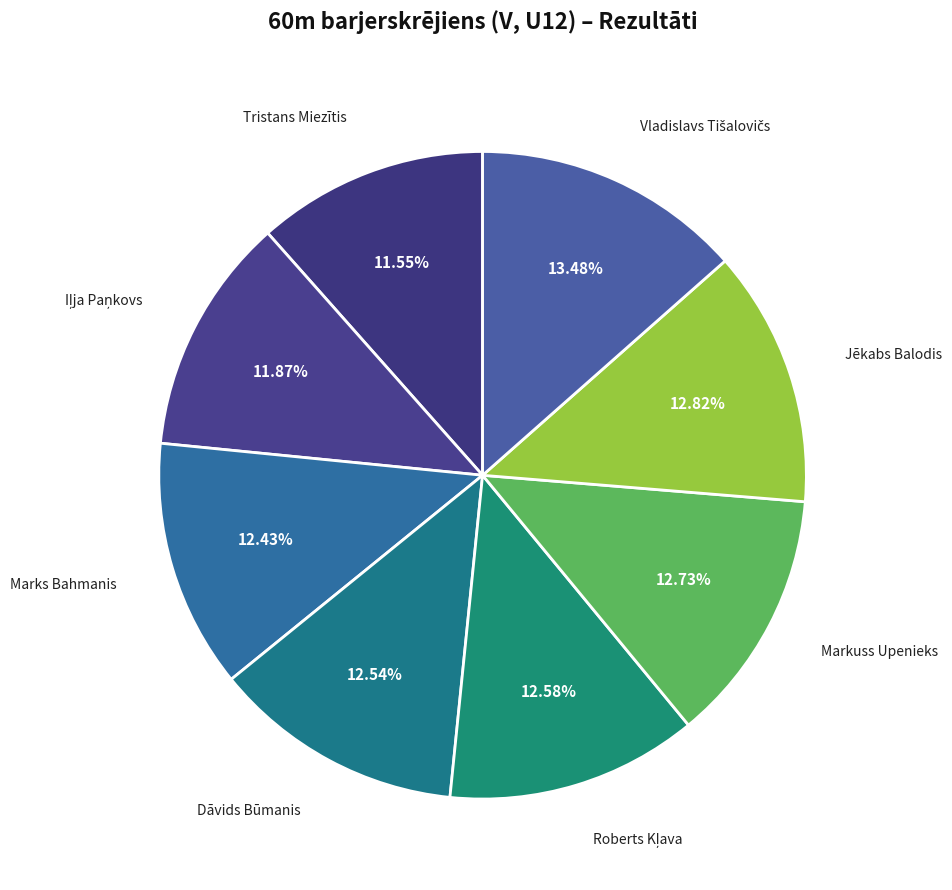

What portion of the pie excludes Tristans Miezītis?

88.5%